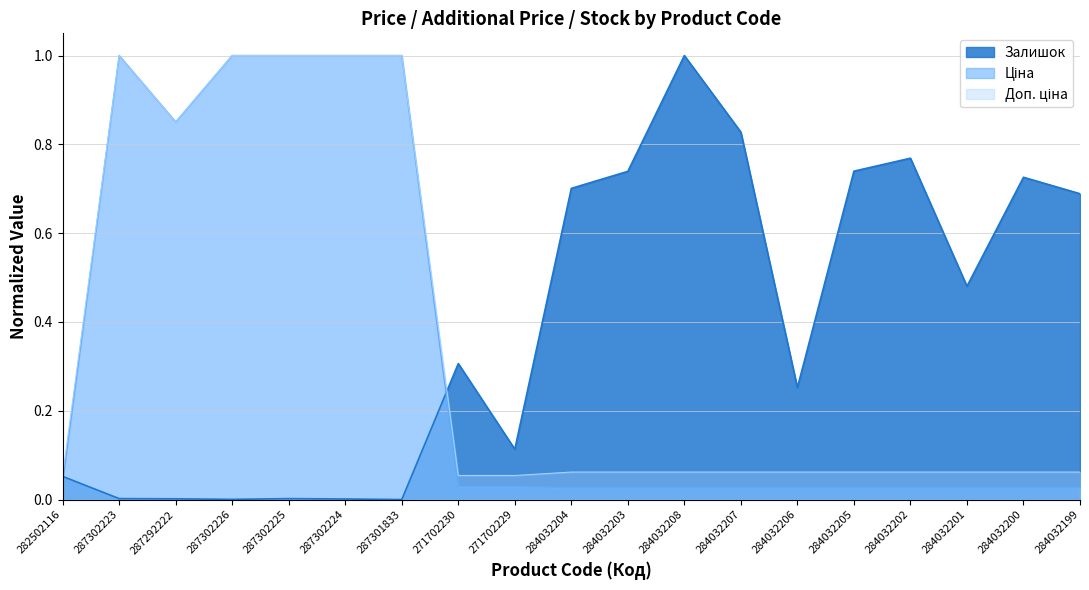

True or false: Ціна has a value of 0.0 at 284032207.

False